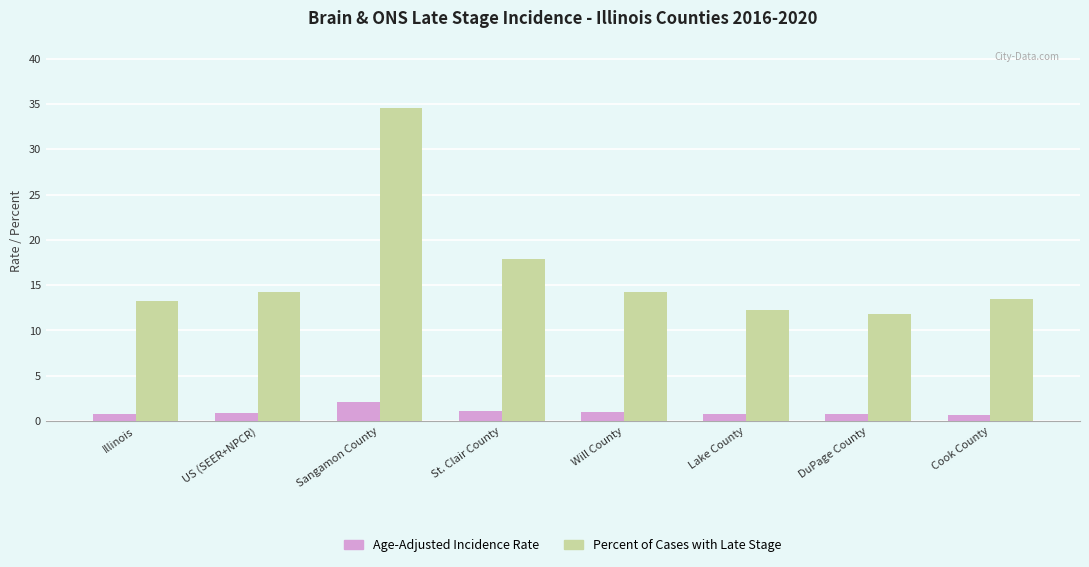

How many bars are there in each group?

2